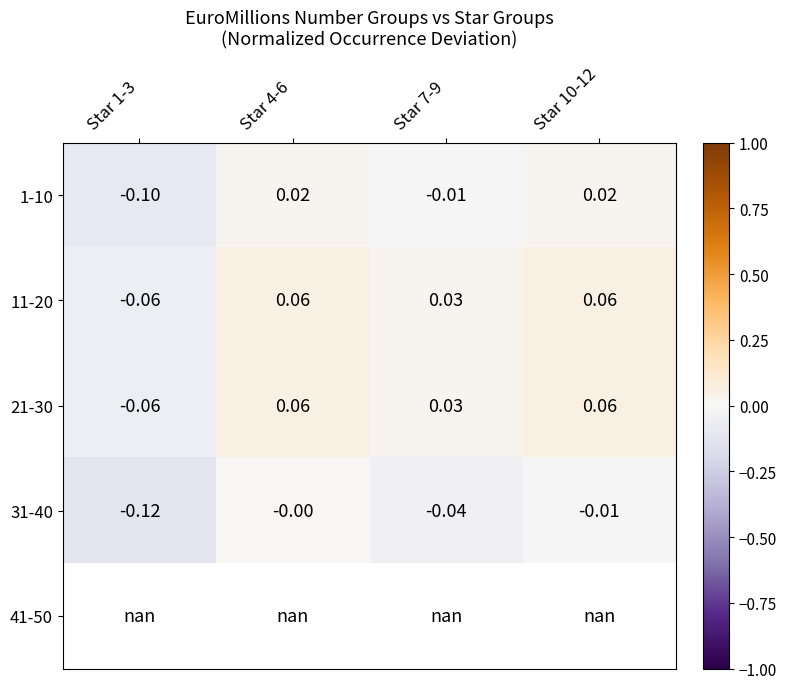

At which label does 1-10 first exceed 0?

Star 4-6